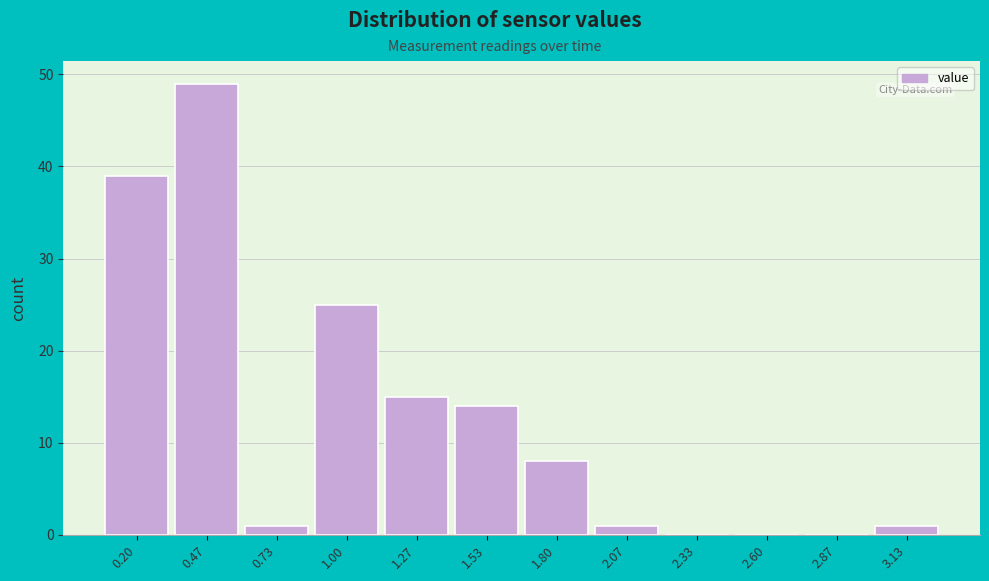

Reading left to right, transcribe all the data shown in this chart.

0.20=39	0.47=49	0.73=1	1.00=25	1.27=15	1.53=14	1.80=8	2.07=1	2.33=0	2.60=0	2.87=0	3.13=1